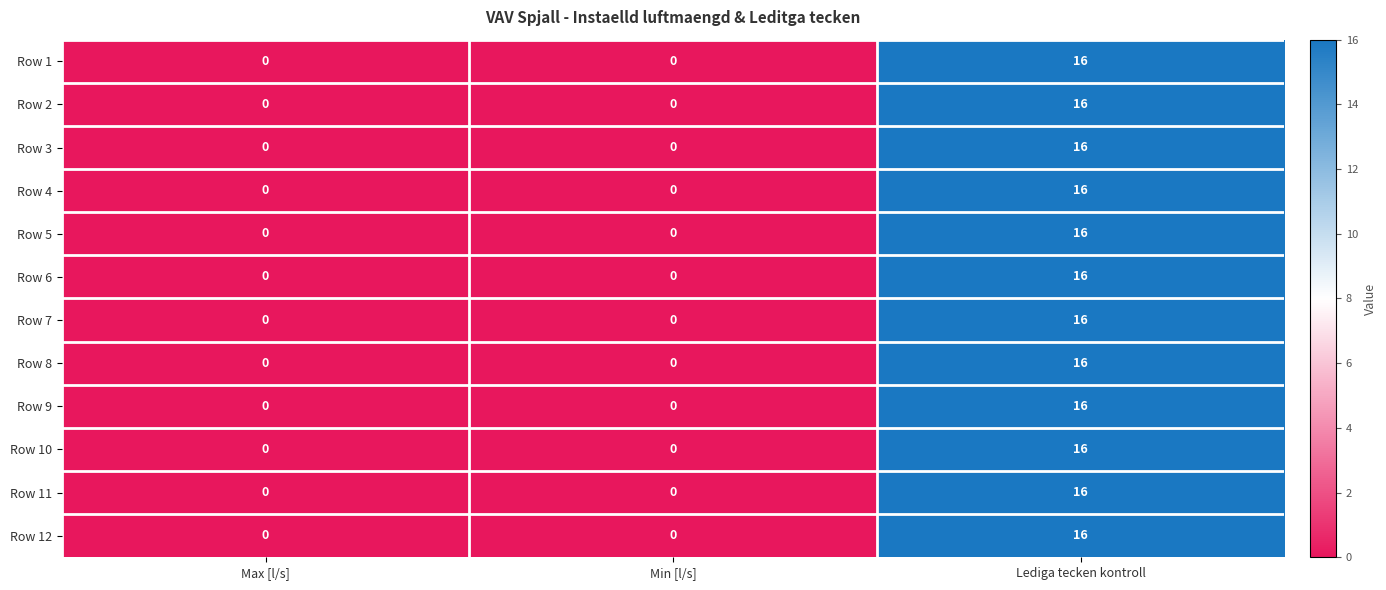

How many values in Row 2 are above zero?

1